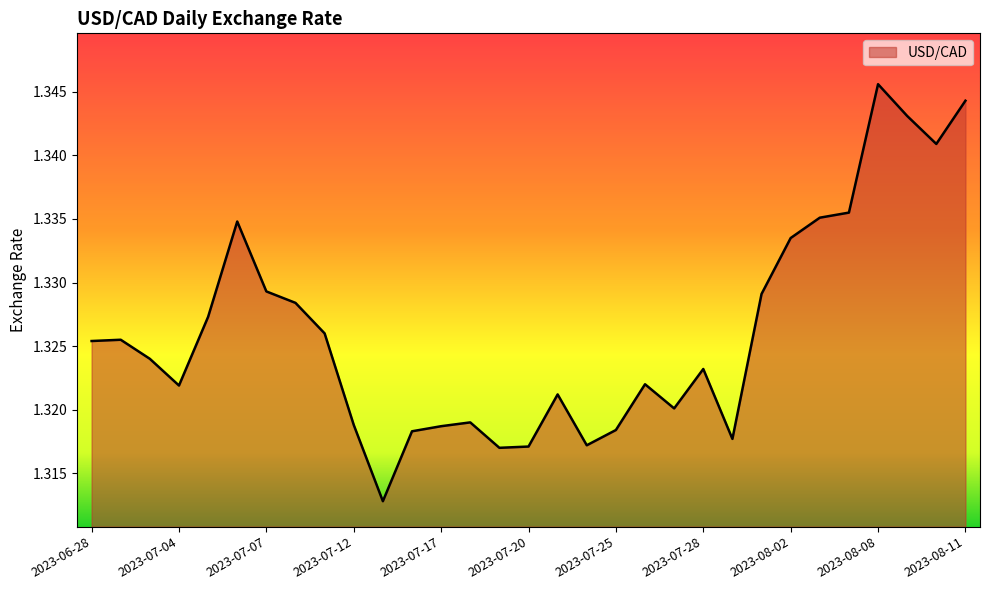

What is the value of the 5th point from the left?

1.3